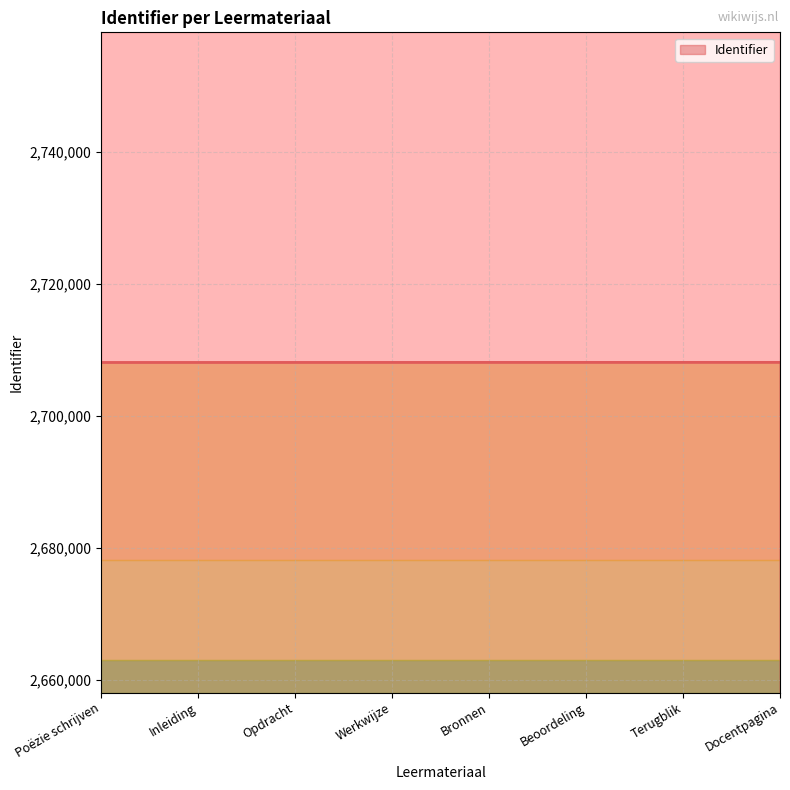

Does the chart display data point markers on the line(s)?

No